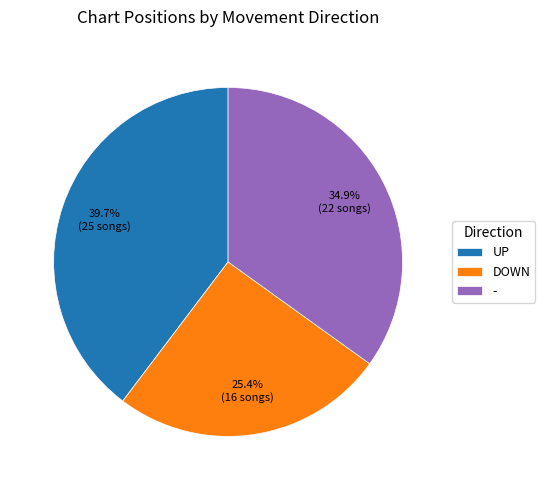

What is the ratio of the value at - to the value at DOWN?

1.4